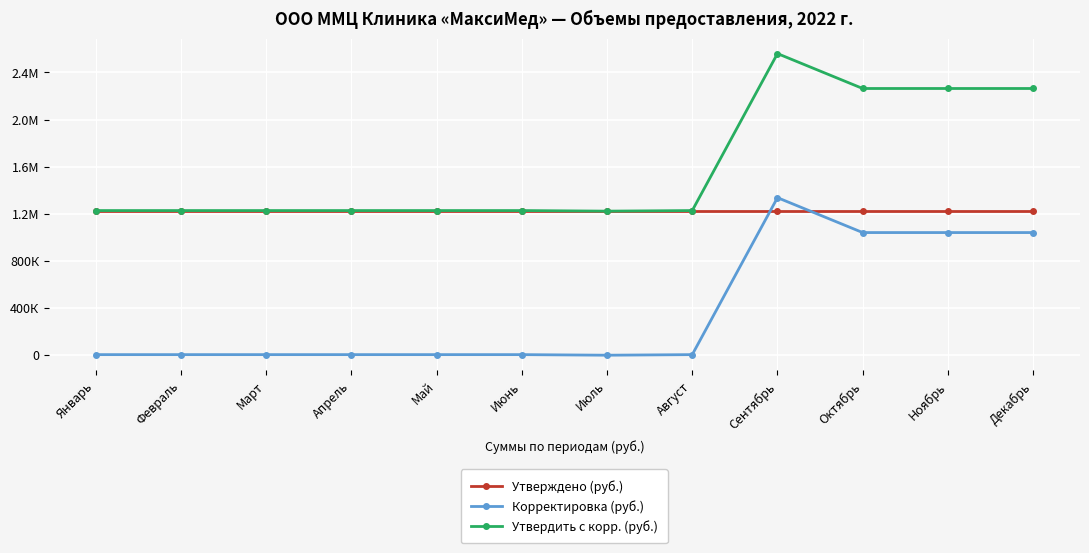

What is the approximate value of Корректировка (руб.) at Октябрь?

1038340.0